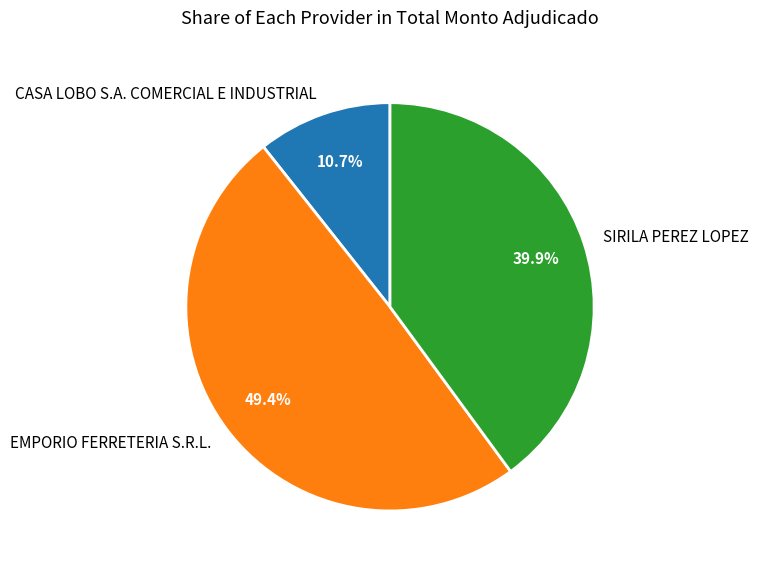

To the nearest percent, what is the difference between the largest and smallest slice percentages?

39%